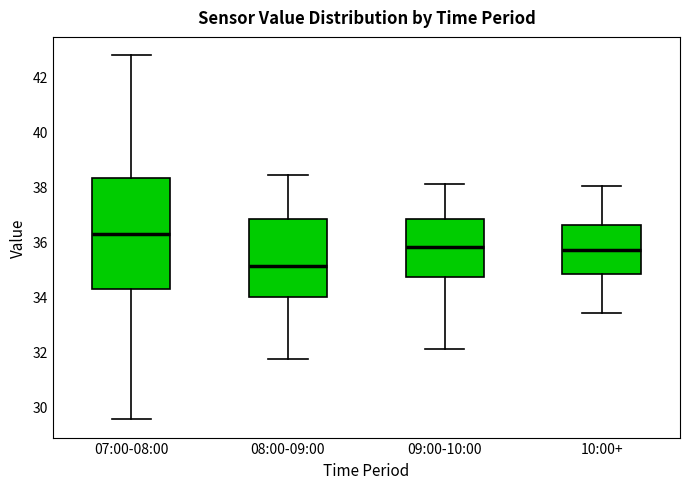

Where is the lower edge of the box for 10:00+ on the y-axis? The values are not printed on the chart, so give them approximately, as read against the axis.

34.8